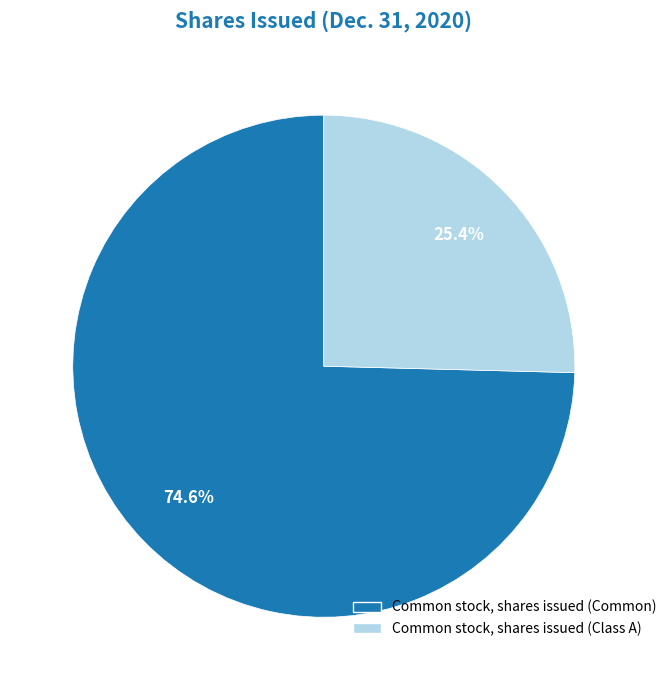

Does Common stock, shares issued (Common) represent more than half of the total?

Yes